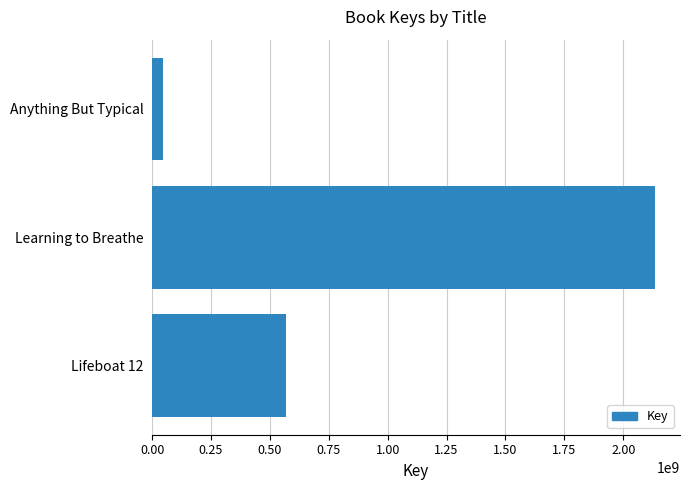

What is the average value?

915997280